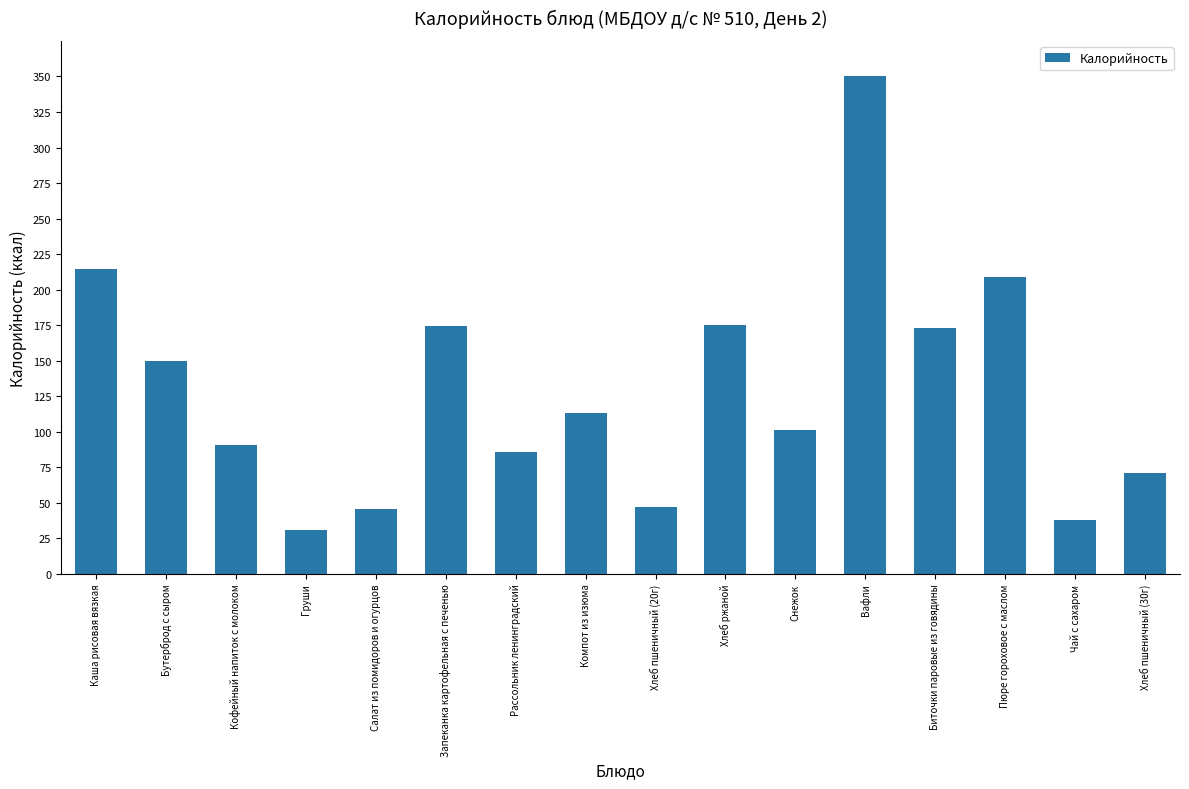

What is the minimum value shown in the chart?

30.7